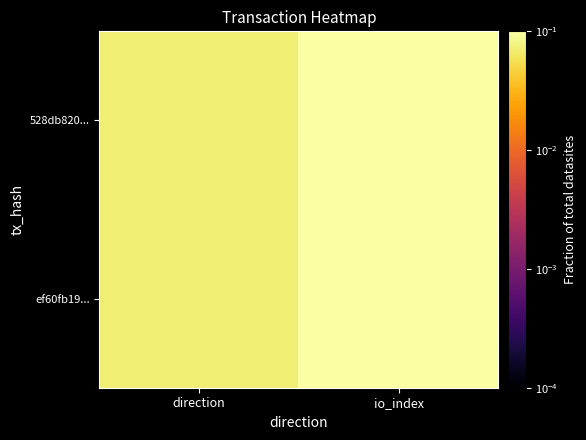

Rank the series by their maximum value, from highest to lowest.

528db820..., ef60fb19...